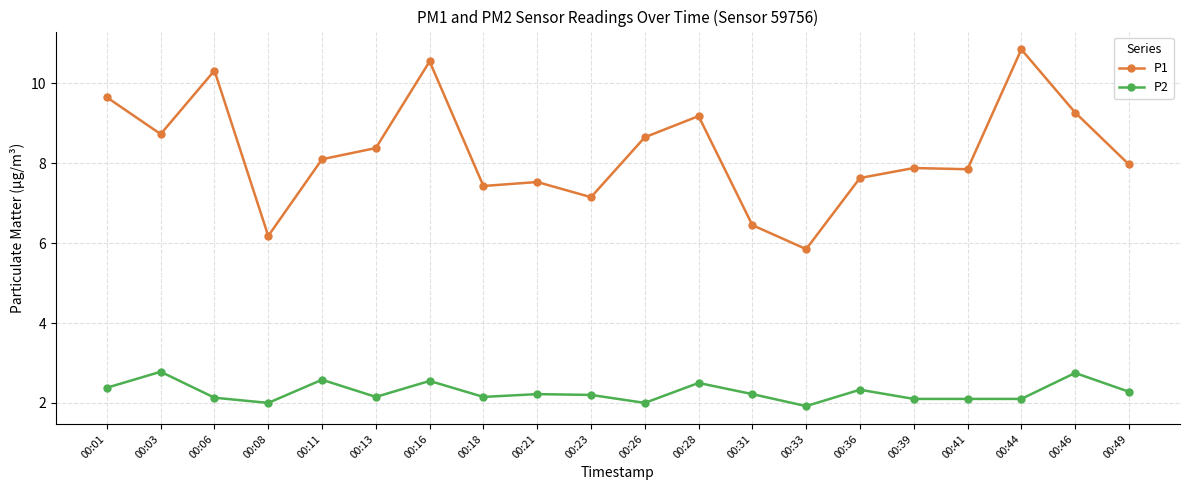

Which category has the highest value across all series?

00:44